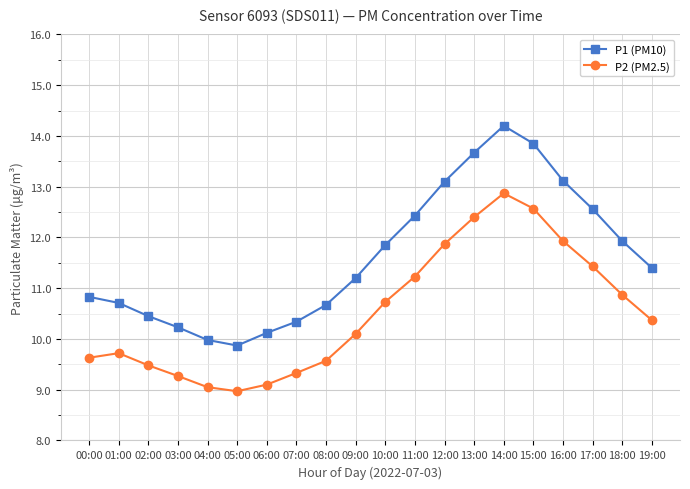

Does the chart have visible grid lines?

Yes